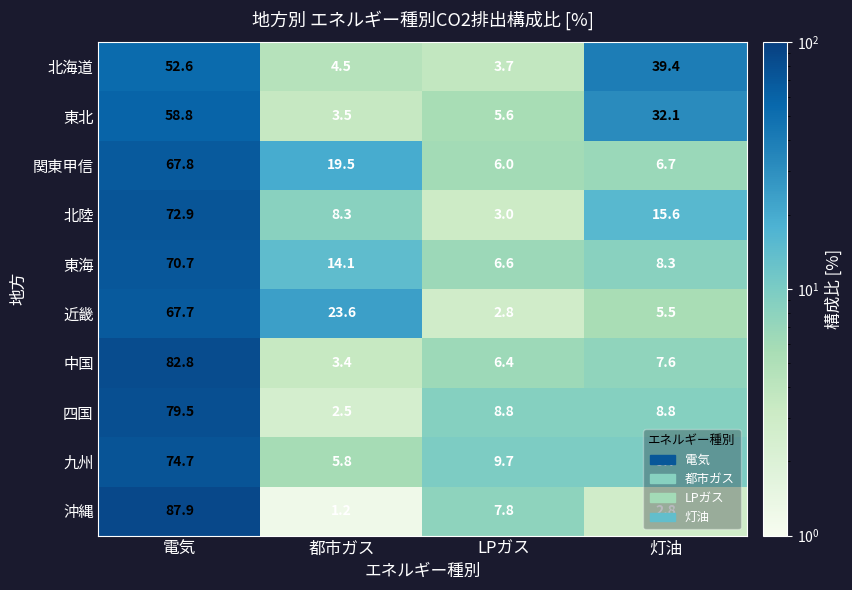

What is the difference between the highest and lowest values at LPガス?

6.9